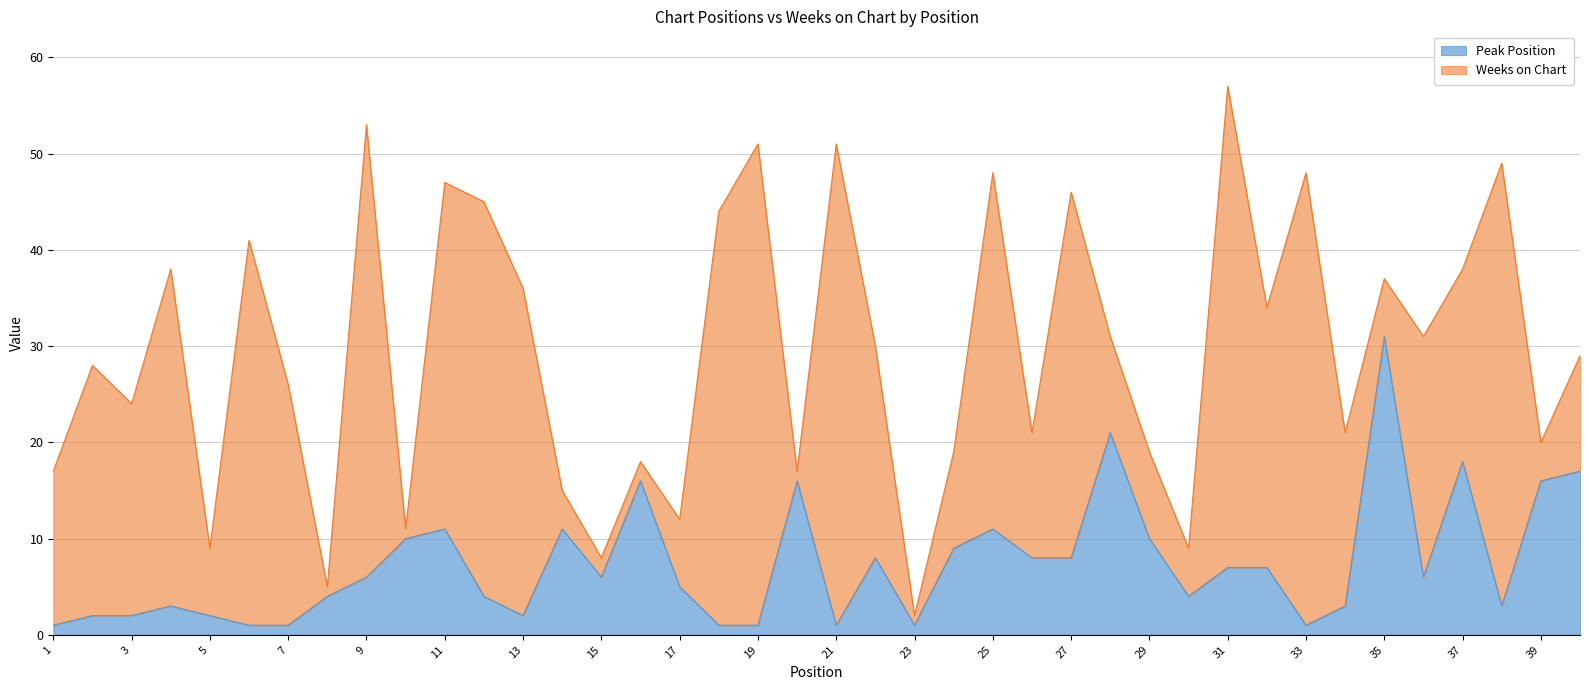

At which category does the chart reach its peak across all series?

35